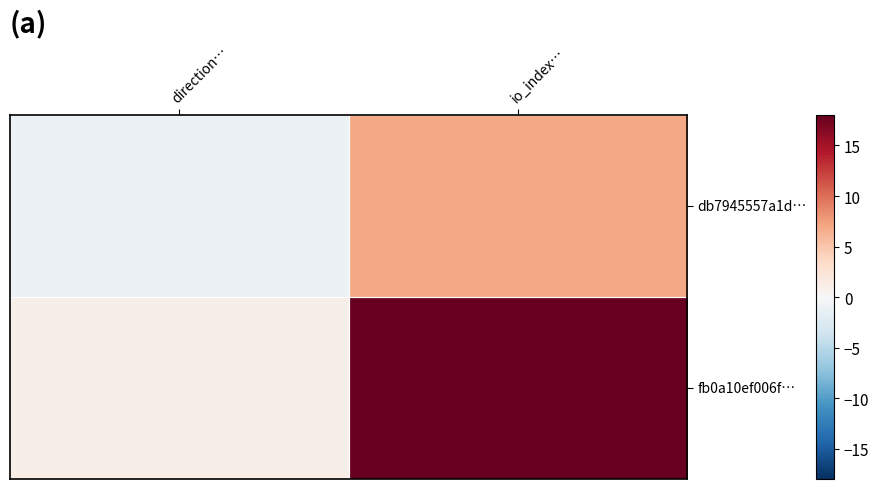

List the series in order of their peak value, highest first.

fb0a10ef006f…, db7945557a1d…